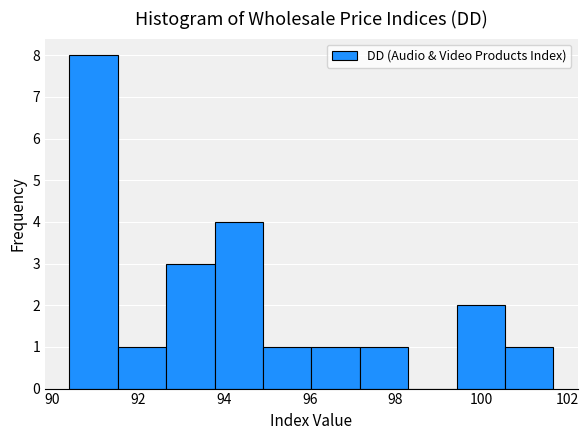

Over which range of the x-axis is the bar tallest?

90.4 to 91.6